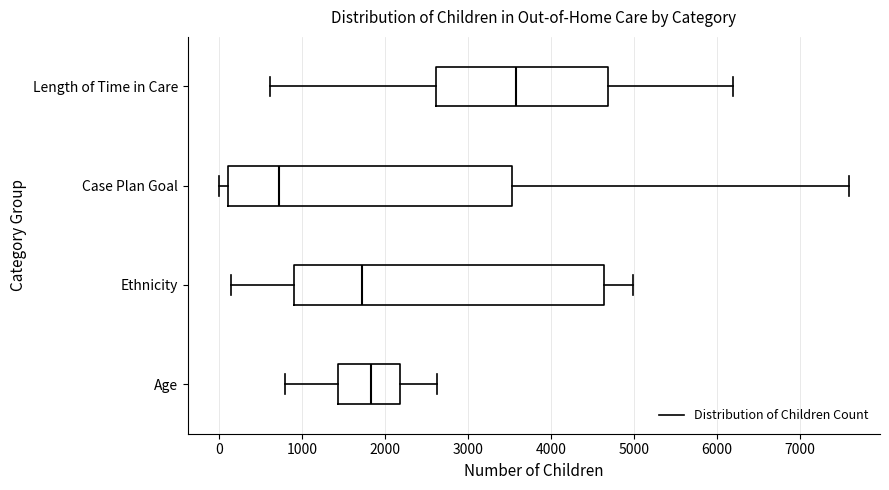

Where does the median line of the box for Age sit on the x-axis? The values are not printed on the chart, so give them approximately, as read against the axis.

1800